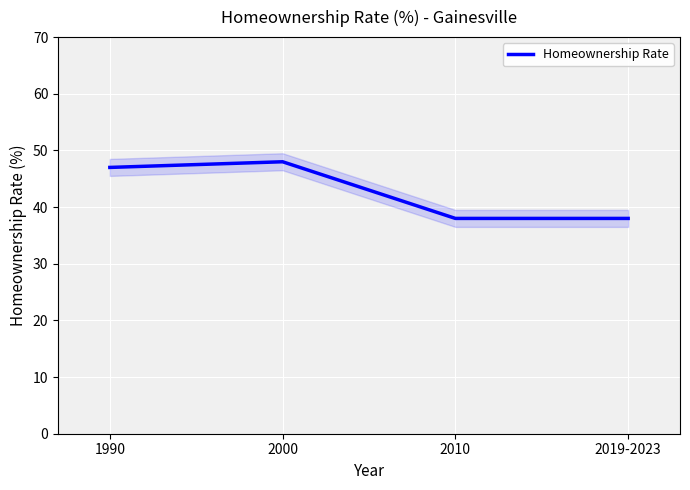

Which label corresponds to the smallest value in the chart?

2010